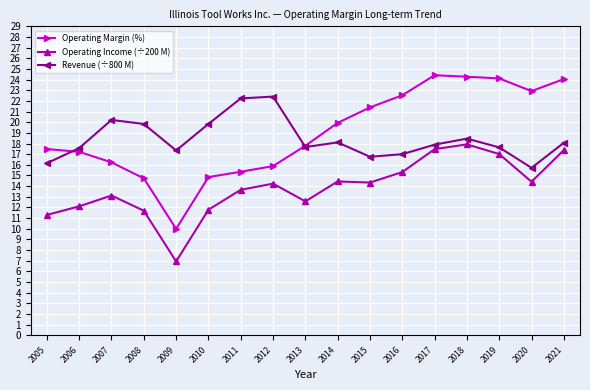

What is the total value across all series at 2020?

53.0